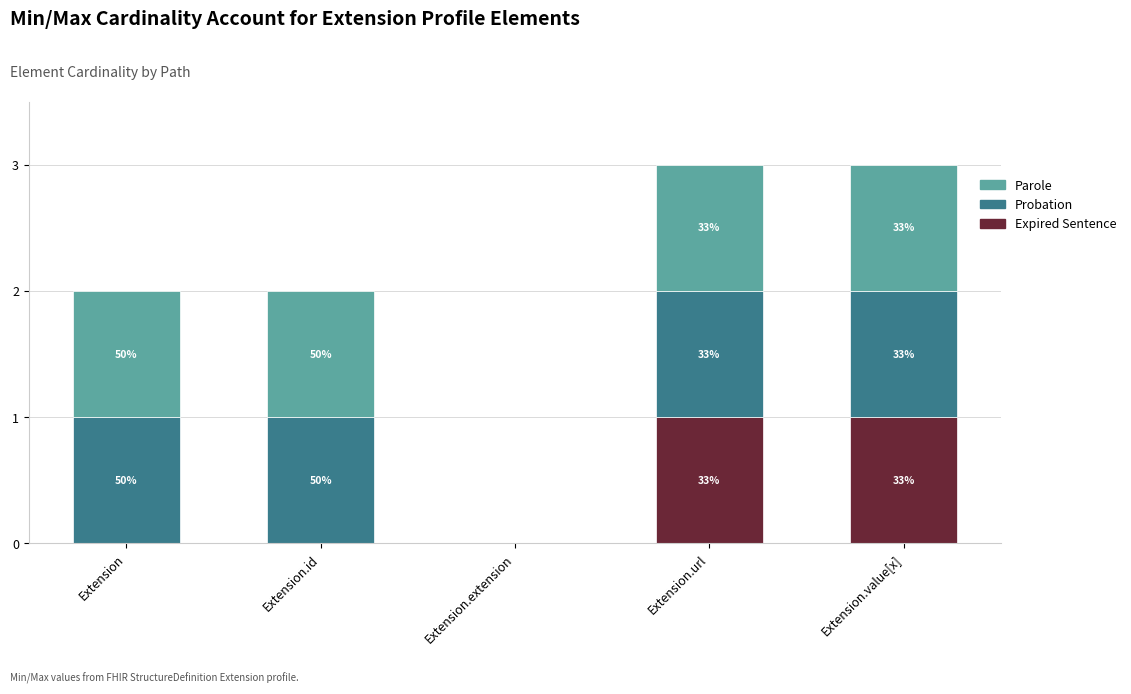

Does the chart contain stacked bars?

Yes